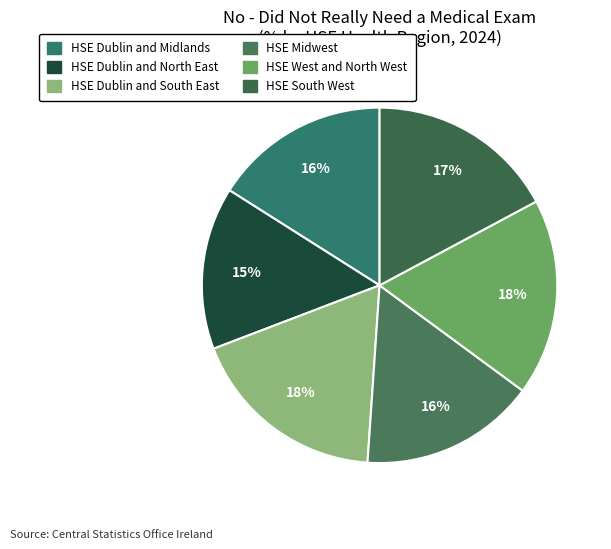

Is there a majority slice in this chart?

No